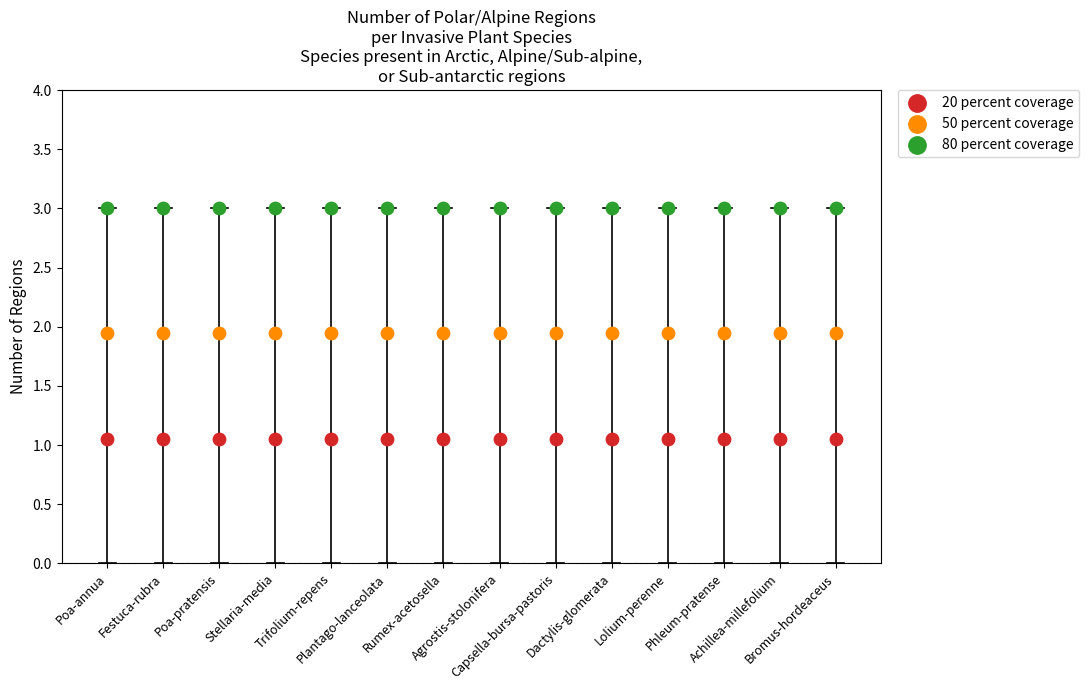

Which series reaches the minimum Y coordinate?

20 percent coverage